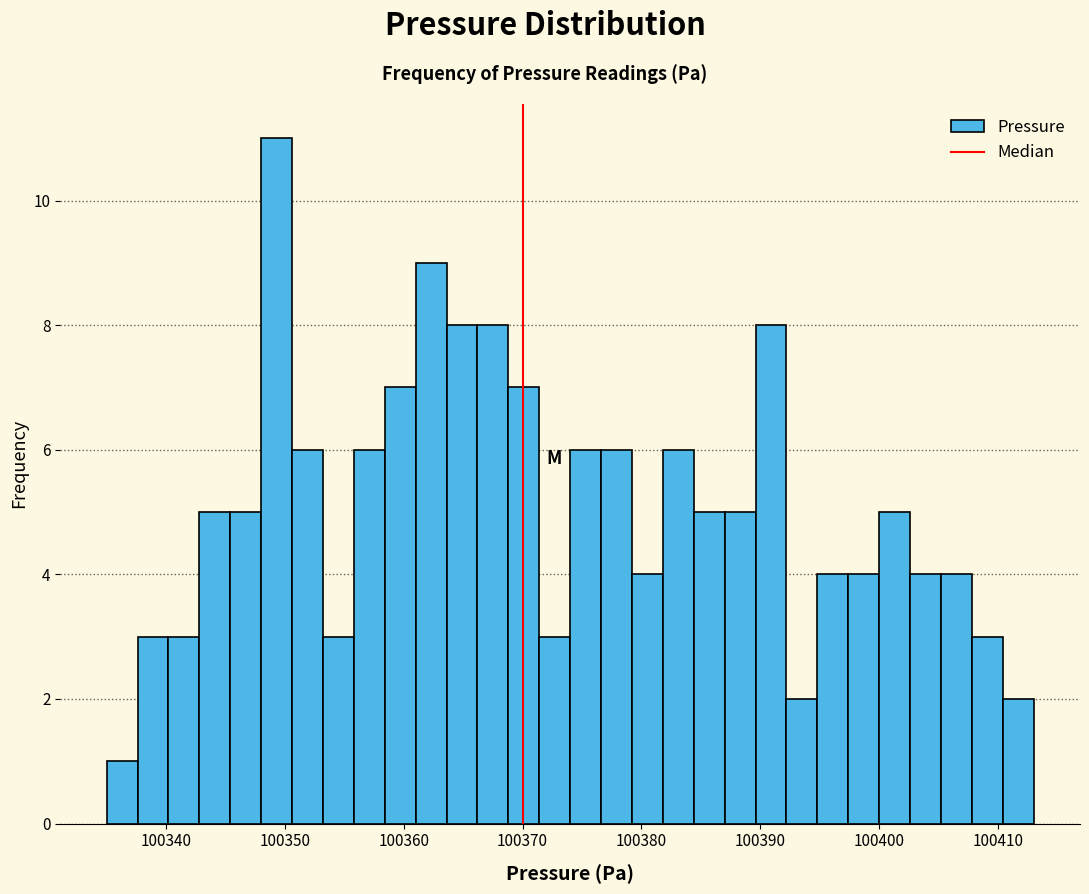

Read against the x-axis, roughly where is the centre of the tallest bar?

100349